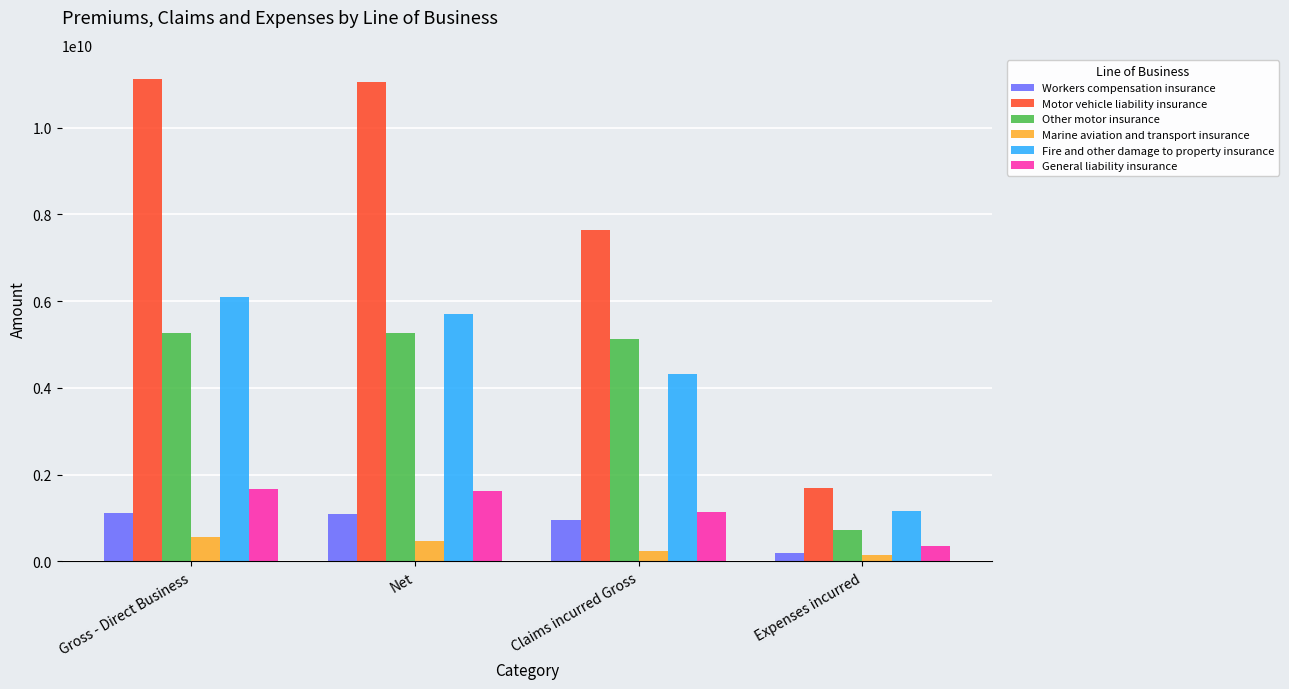

Which series changed the most between Gross - Direct Business and Expenses incurred?

Motor vehicle liability insurance